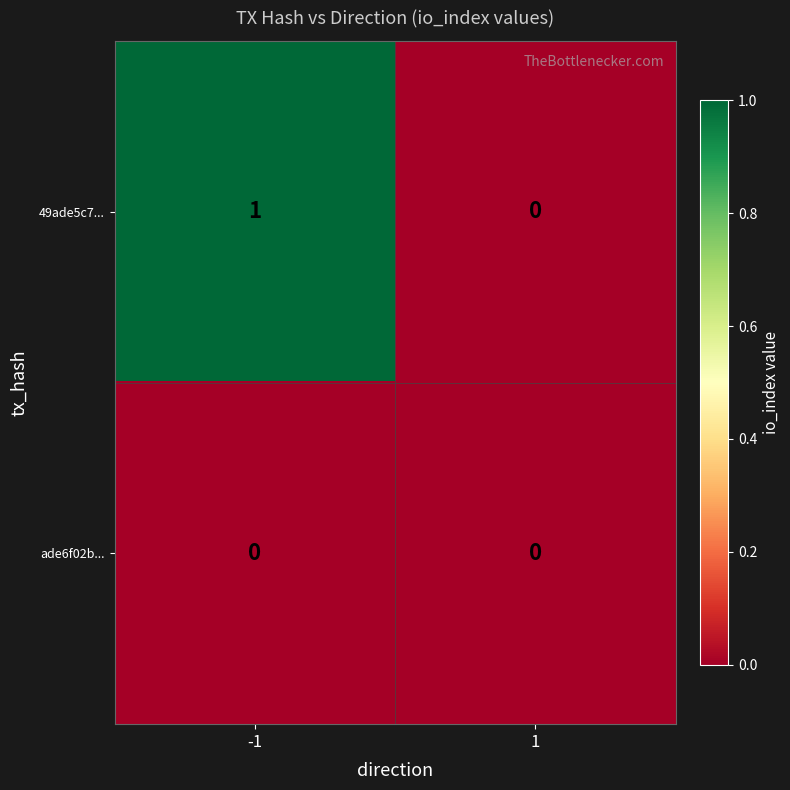

List the series in order of their overall mean, lowest first.

ade6f02b..., 49ade5c7...